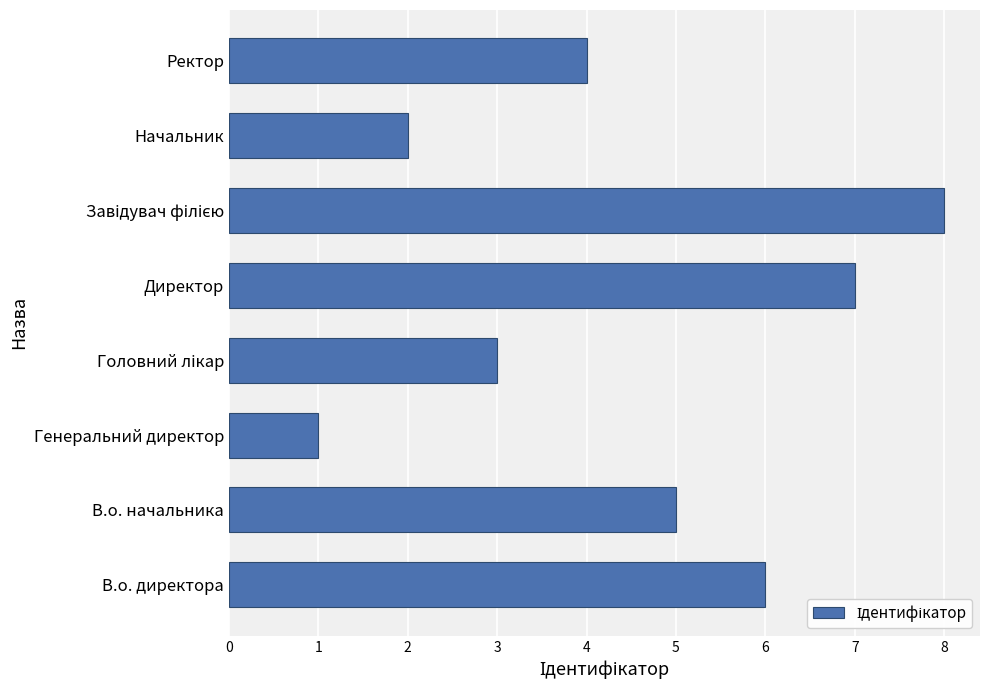

At which label is the value closest to 4?

Ректор